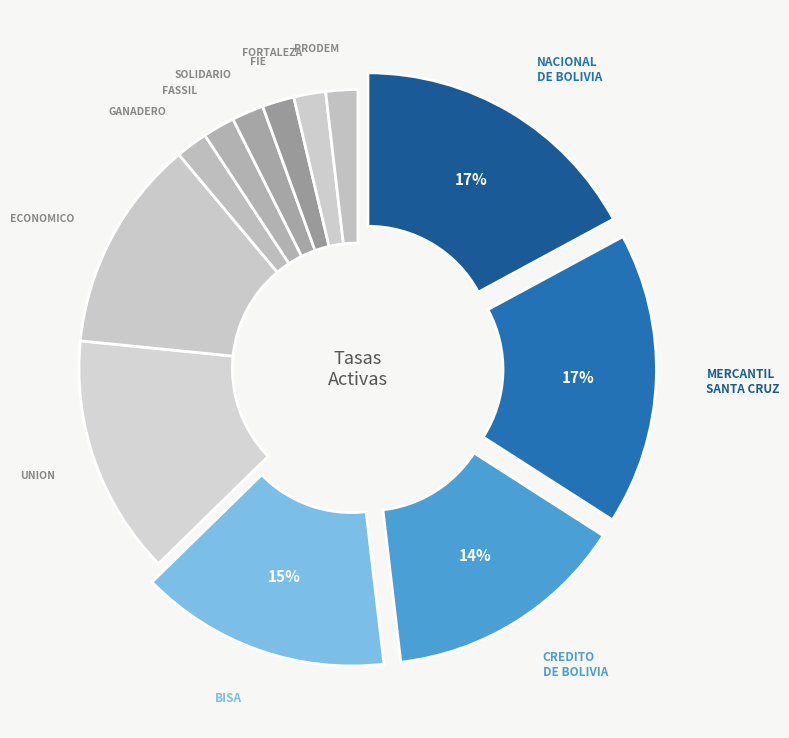

To the nearest percent, what is the average slice percentage?

8%